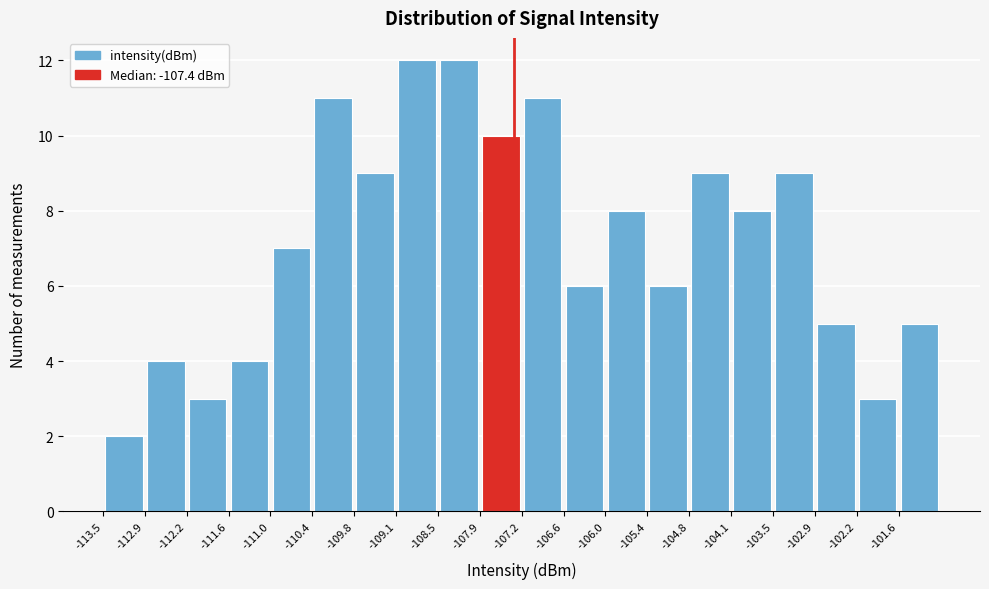

Reading left to right, transcribe this chart: for each bar, give the range it covers on the x-axis and its height. Neither the bar edges nor the heights are printed on the chart, so give them approximately, as read against the axes.

-113.5 to -112.9: 2
-112.9 to -112.2: 4
-112.2 to -111.6: 3
-111.6 to -111.0: 4
-111.0 to -110.4: 7
-110.4 to -109.7: 11
-109.7 to -109.1: 9
-109.1 to -108.5: 12
-108.5 to -107.9: 12
-107.9 to -107.2: 10
-107.2 to -106.6: 11
-106.6 to -106.0: 6
-106.0 to -105.4: 8
-105.4 to -104.7: 6
-104.7 to -104.1: 9
-104.1 to -103.5: 8
-103.5 to -102.9: 9
-102.9 to -102.2: 5
-102.2 to -101.6: 3
-101.6 to -101.0: 5